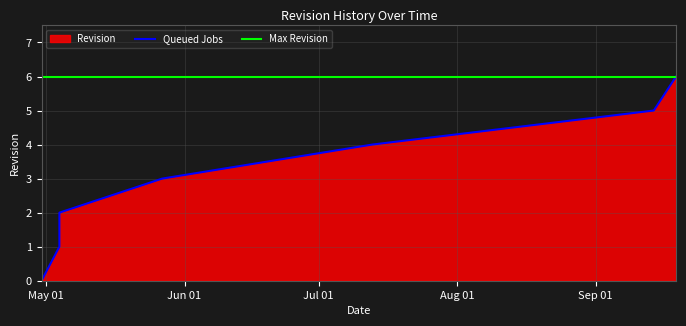

Rank the categories by value from lowest to highest.

2021-04-30, 2021-05-04, 2021-05-04, 2021-05-27, 2021-07-13, 2021-09-14, 2021-09-19